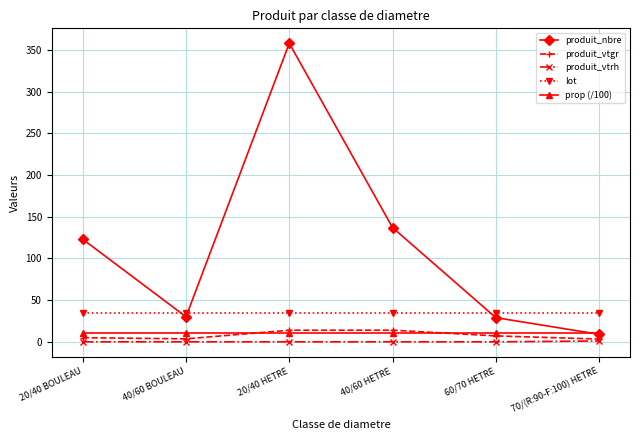

Which series has the widest spread of values?

produit_nbre